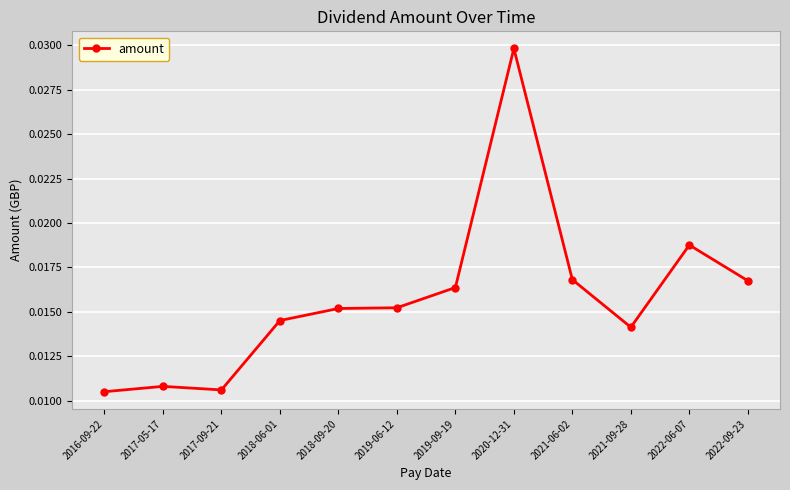

True or false: the data has more than 2 interior local peaks.

True